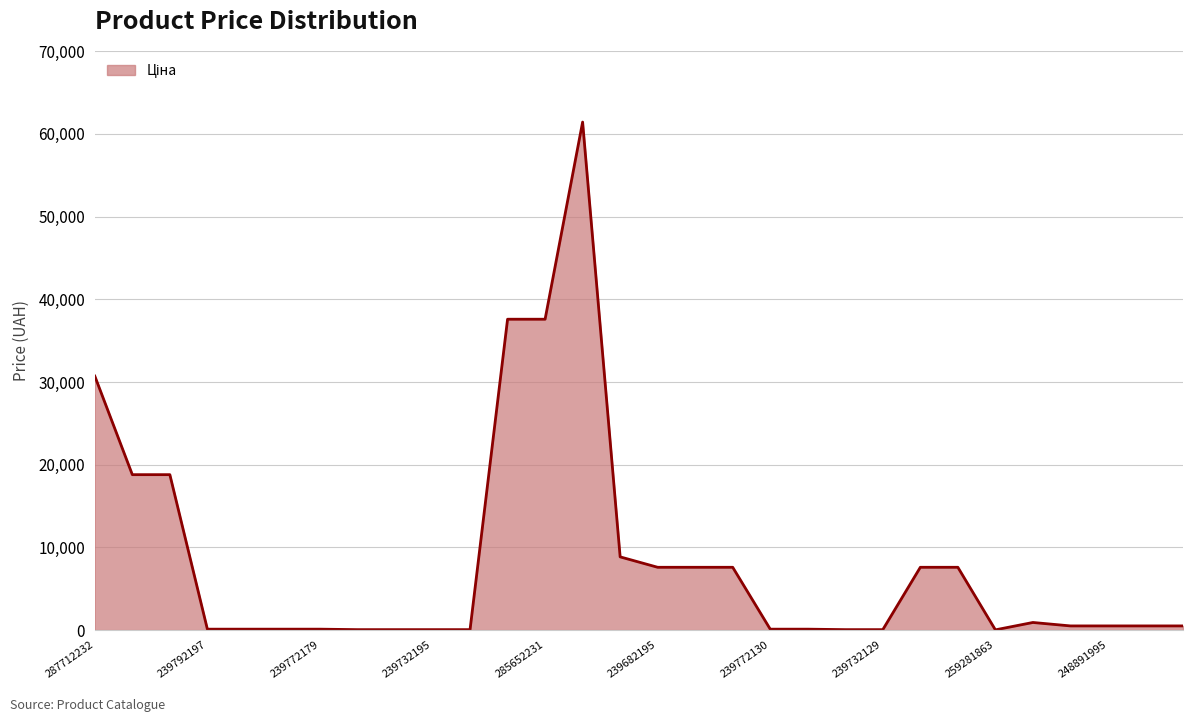

What is the maximum value shown in the chart?

61434.3